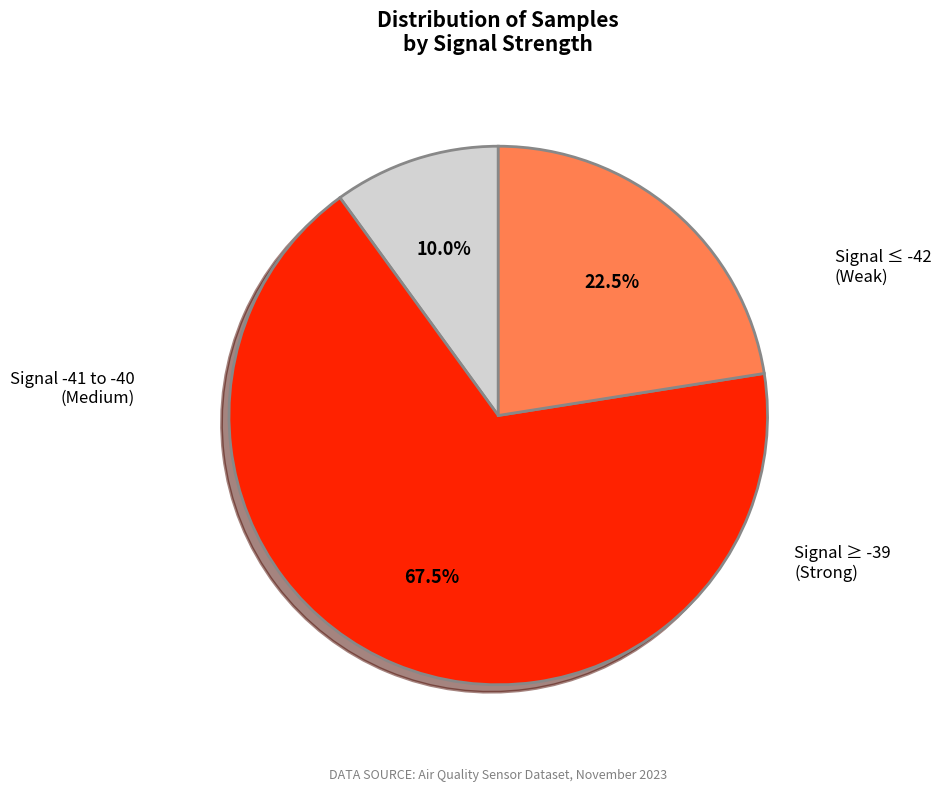

Does any single category account for the majority?

Yes